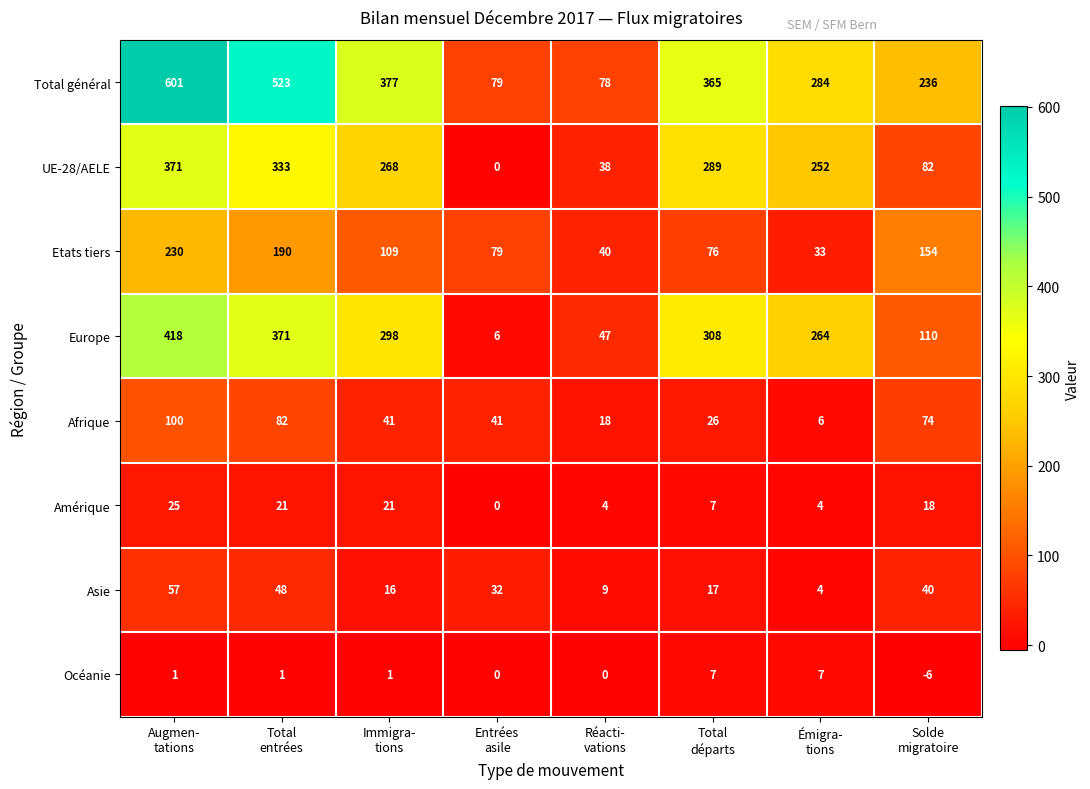

Which series has the widest spread of values?

Total général